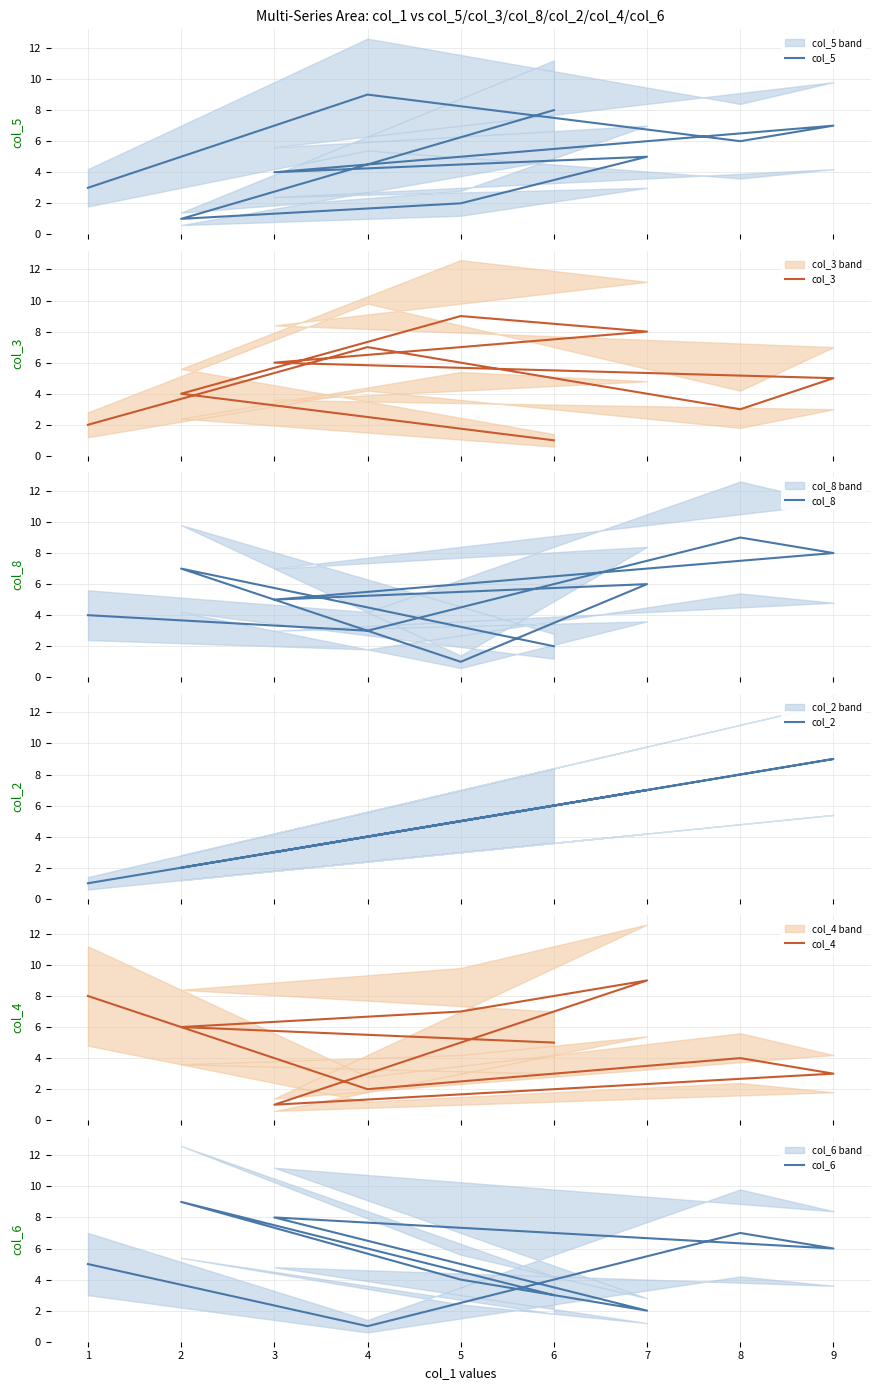

Which series ends up on top after the final intersection of col_2 and col_6?

col_2